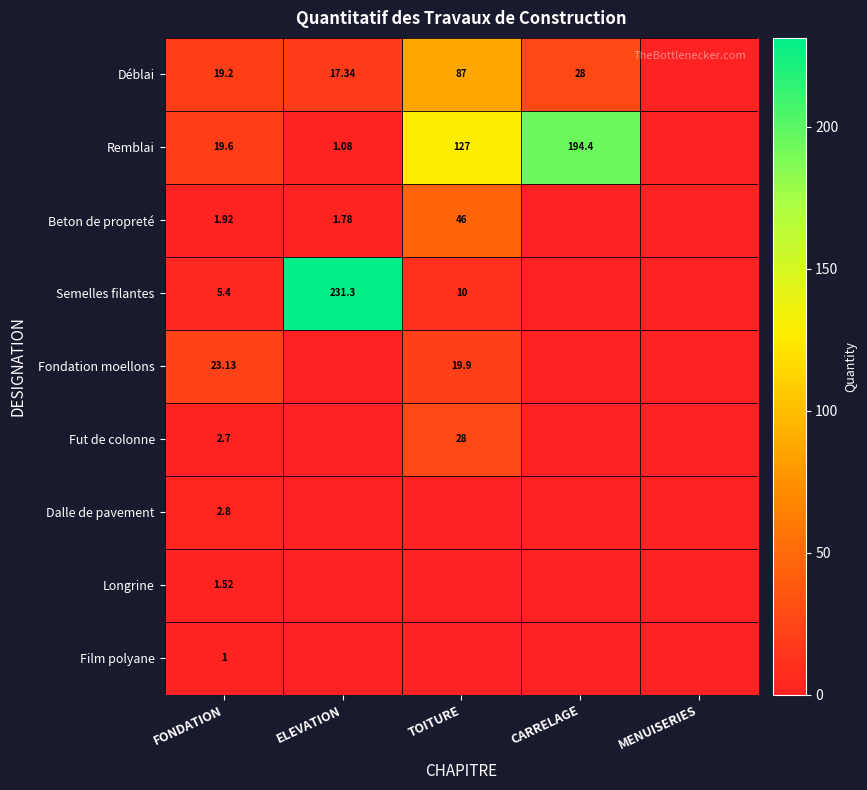

Is the value of Remblai at TOITURE greater than the value of Longrine at FONDATION?

Yes